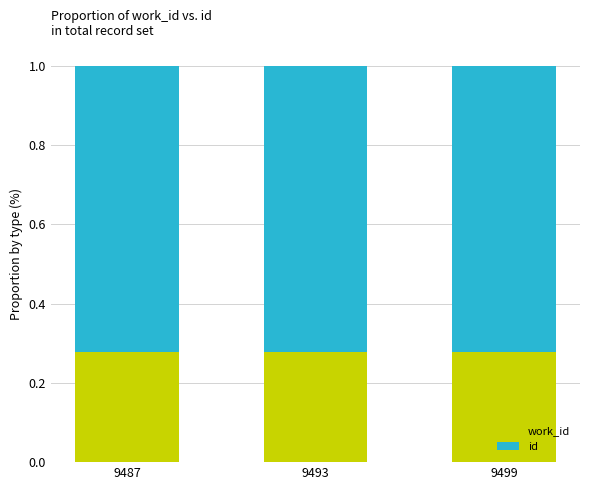

What is the total value across all series at 9499?

1.0